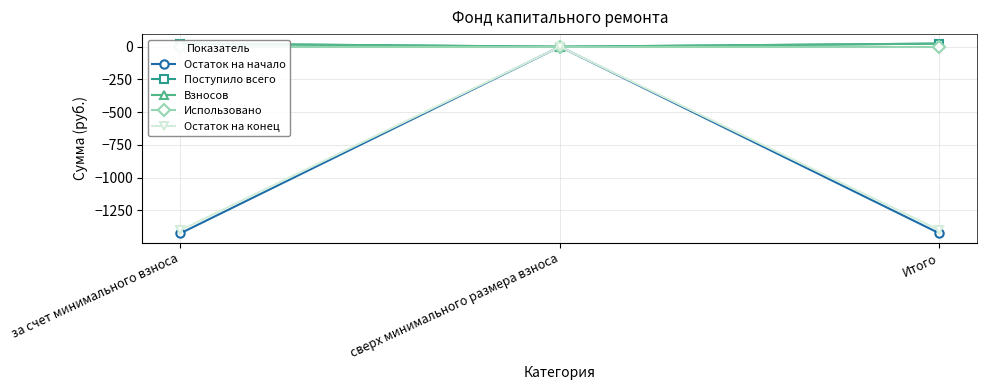

Which series has the largest range (max minus min)?

Остаток на начало